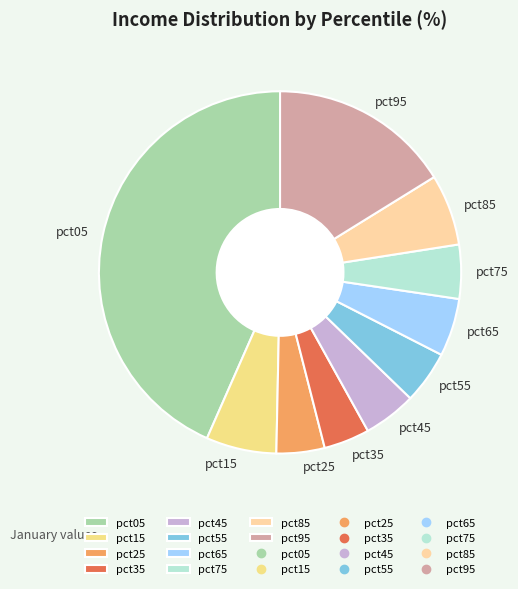

Between pct45 and pct15, which is larger?

pct15